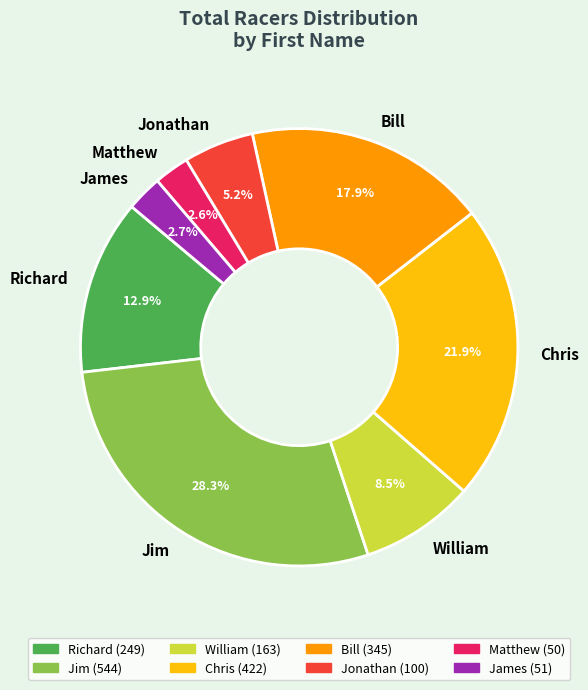

What is the total percentage of Matthew and William?

11.1%